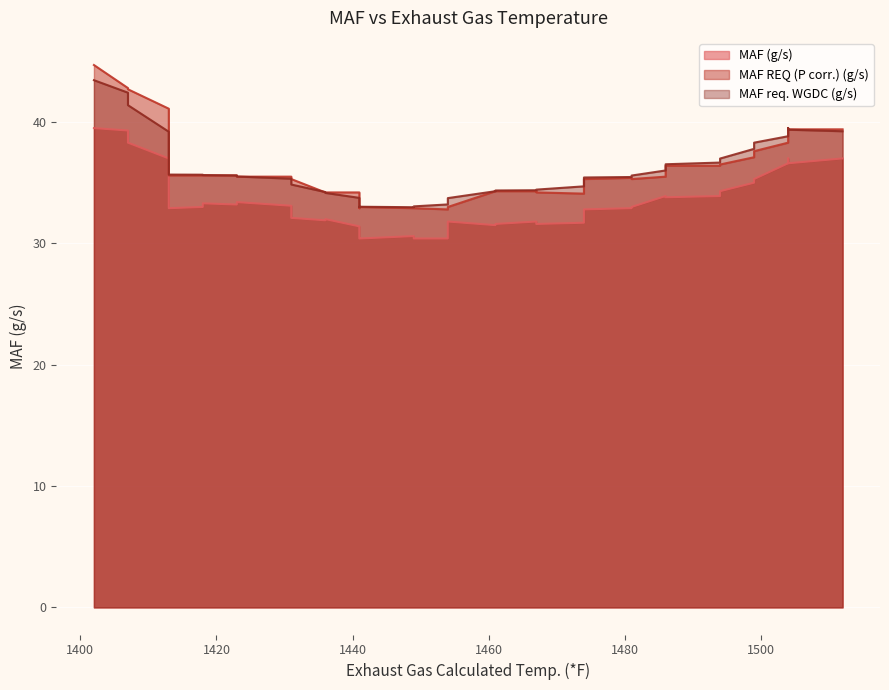

How many lines are shown in the chart?

3